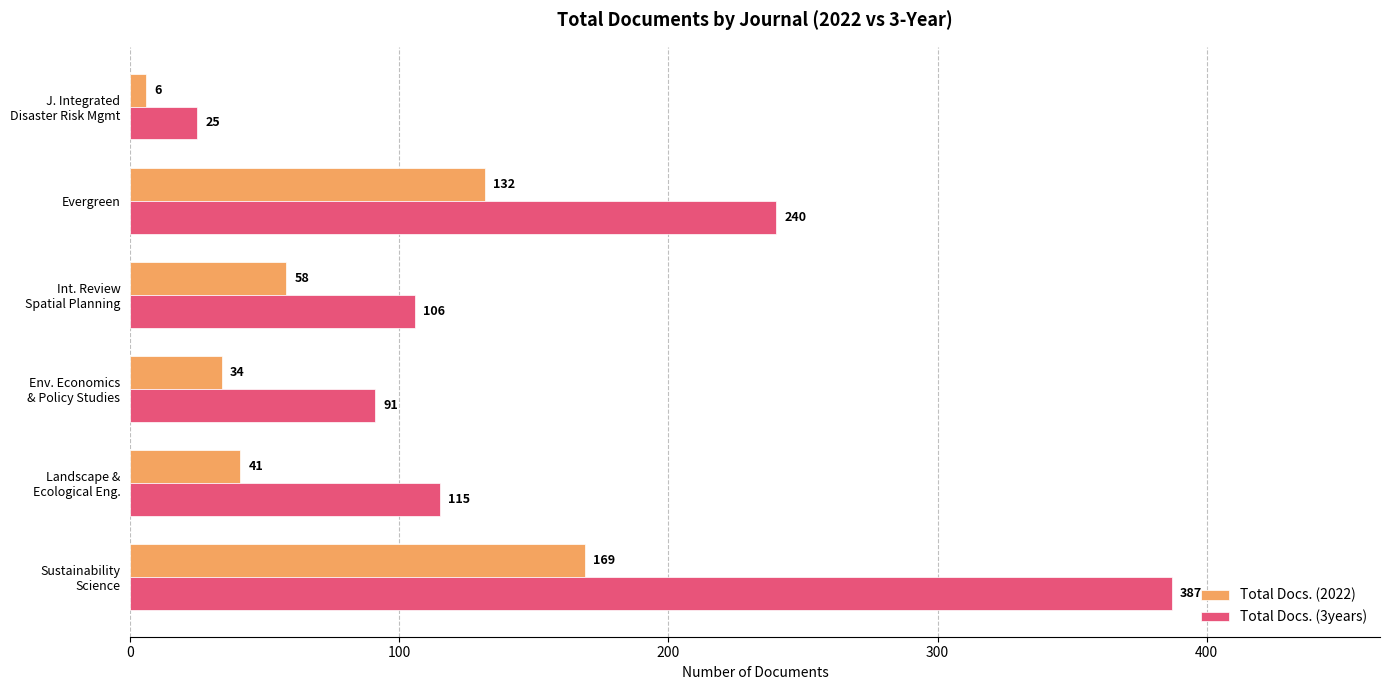

What are all the series names shown in the legend?

Total Docs. (2022), Total Docs. (3years)